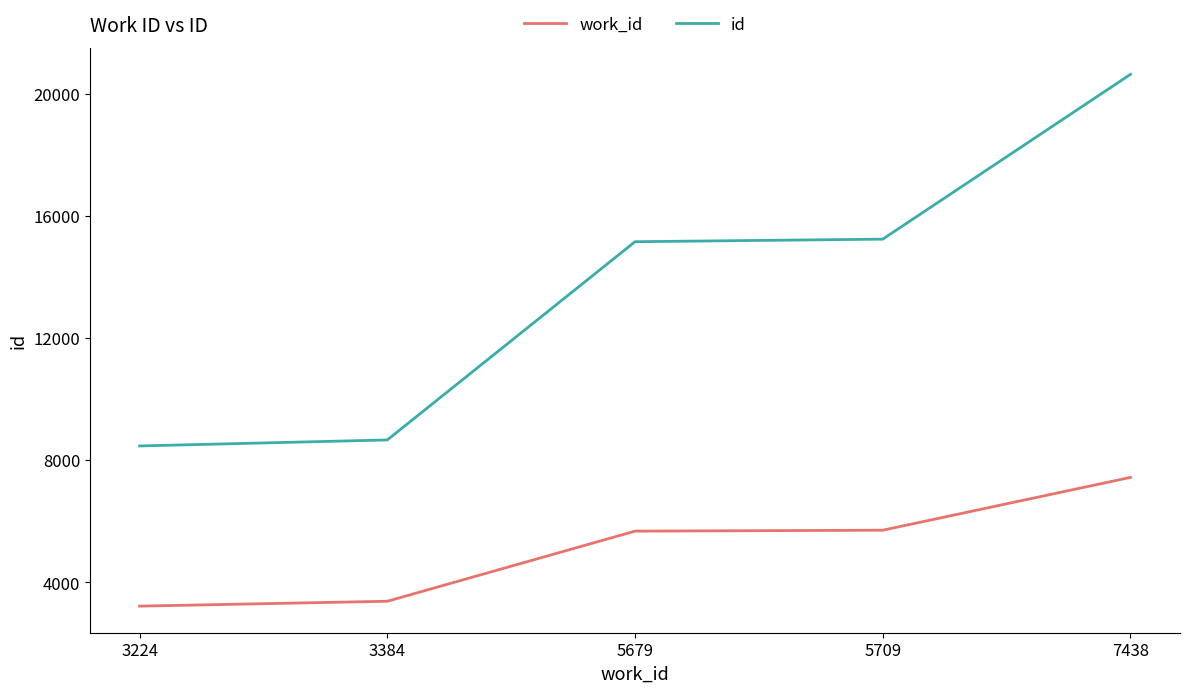

What is the sum of all id values?

68153